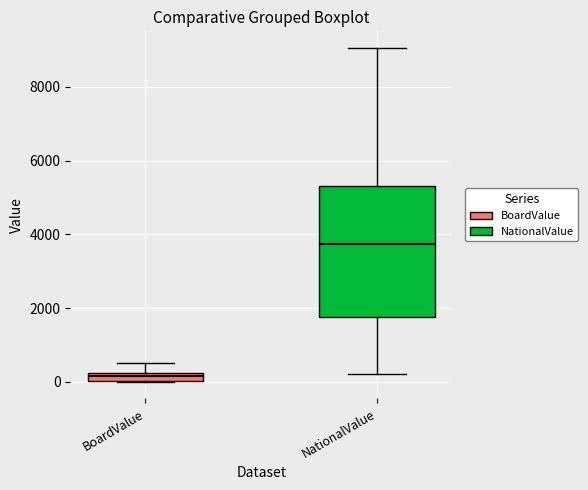

Which box has the lowest median line?

BoardValue